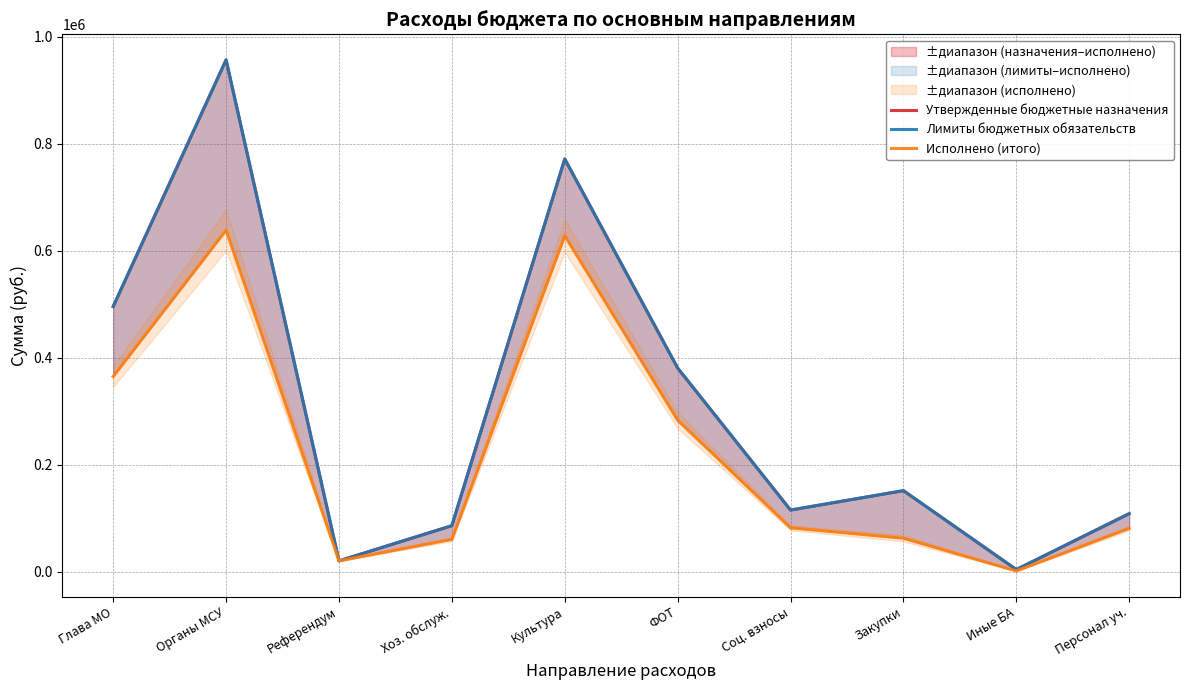

Rank the categories by Исполнено (итого) value from lowest to highest.

Иные БА, Референдум, Хоз. обслуж., Закупки, Персонал уч., Соц. взносы, ФОТ, Глава МО, Культура, Органы МСУ